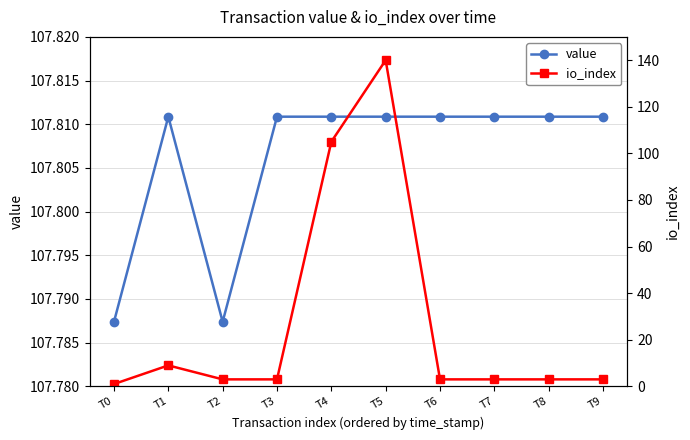

The value of value at T0 is 107.8. True or false?

True